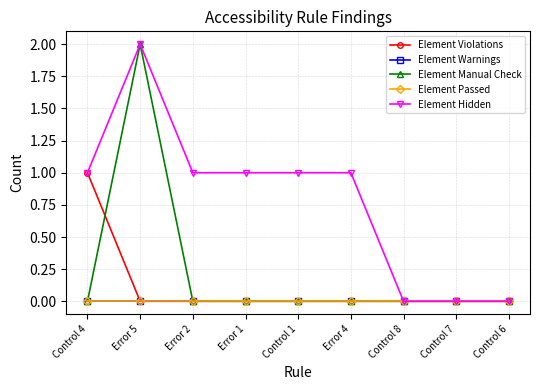

What position from the left is Error 2?

3